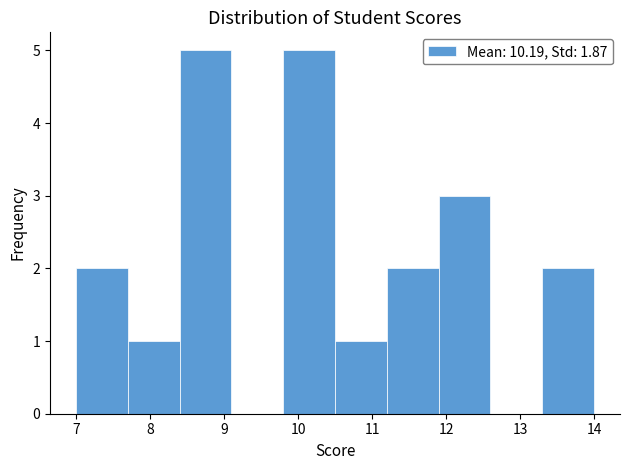

Reading left to right, list every bar in this chart as the range it spans on the x-axis followed by its height. The values are not printed on the chart, so give them approximately, as read against the axis.

7.0 to 7.7: 2
7.7 to 8.4: 1
8.4 to 9.1: 5
9.1 to 9.8: 0
9.8 to 10.5: 5
10.5 to 11.2: 1
11.2 to 11.9: 2
11.9 to 12.6: 3
12.6 to 13.3: 0
13.3 to 14.0: 2